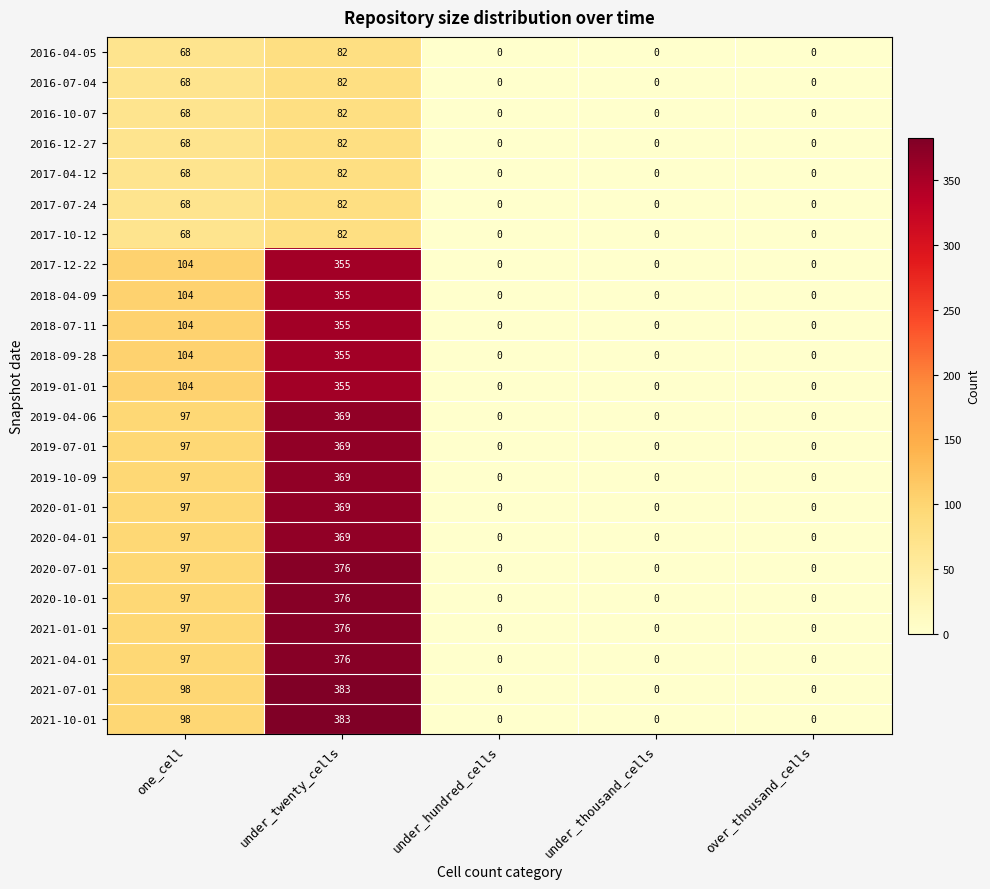

How many distinct data groups are displayed?

23